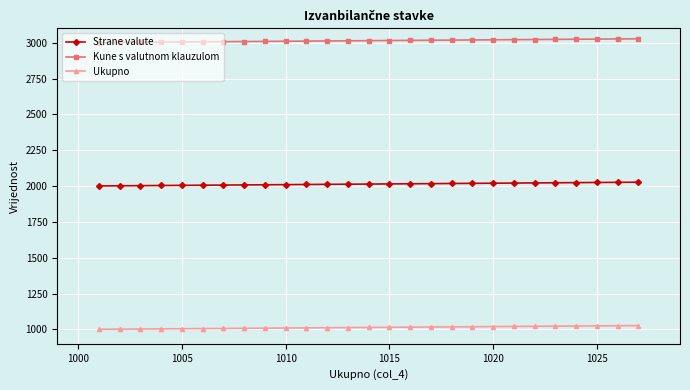

List the series in order of their overall mean, highest first.

Kune s valutnom klauzulom, Strane valute, Ukupno